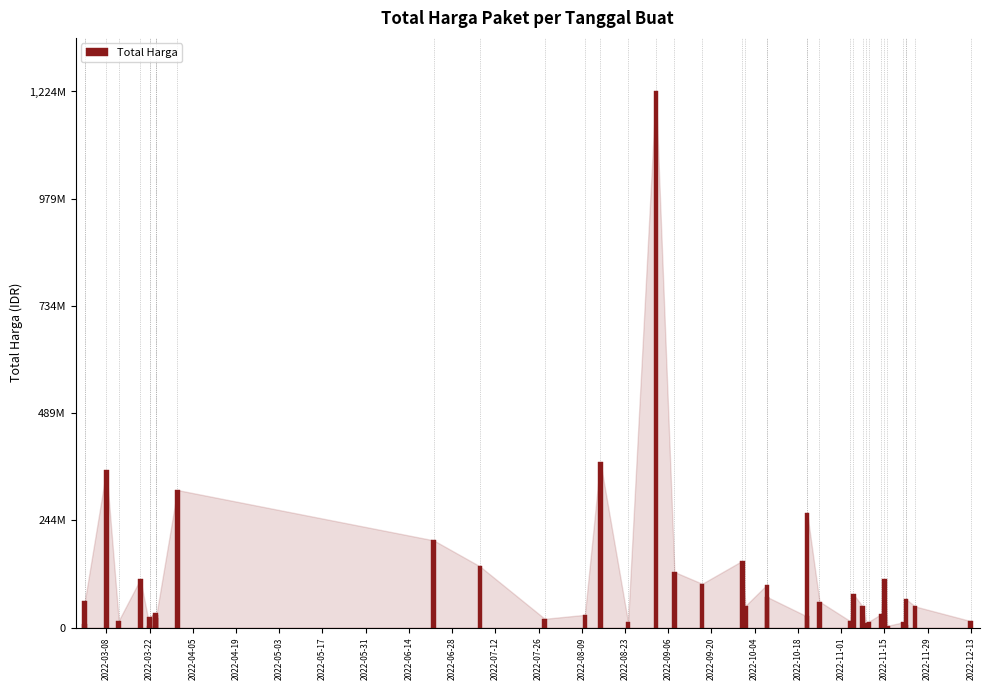

Are the bars horizontal?

No